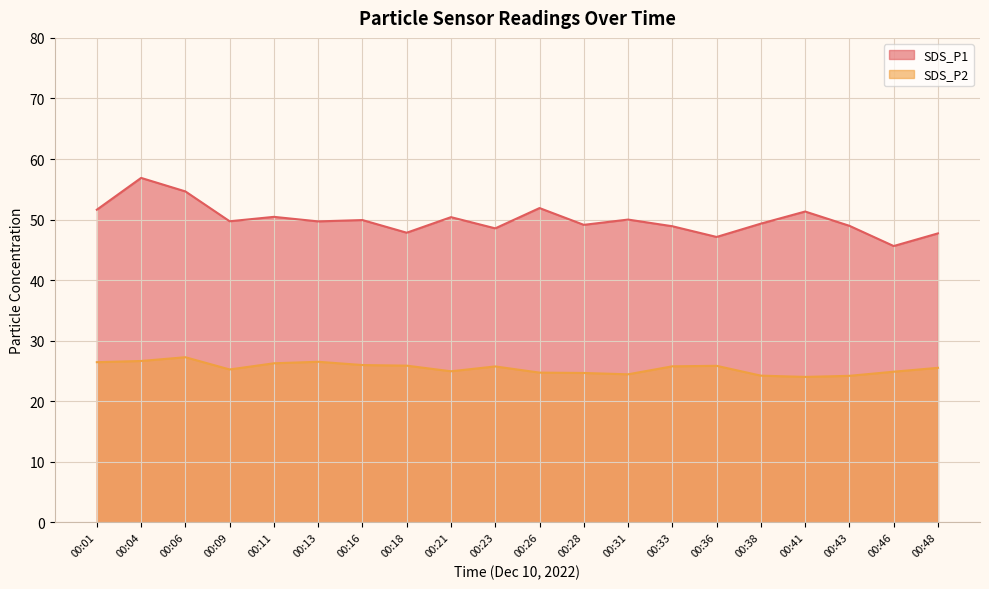

True or false: SDS_P2 line has more than 0 interior local peaks.

True